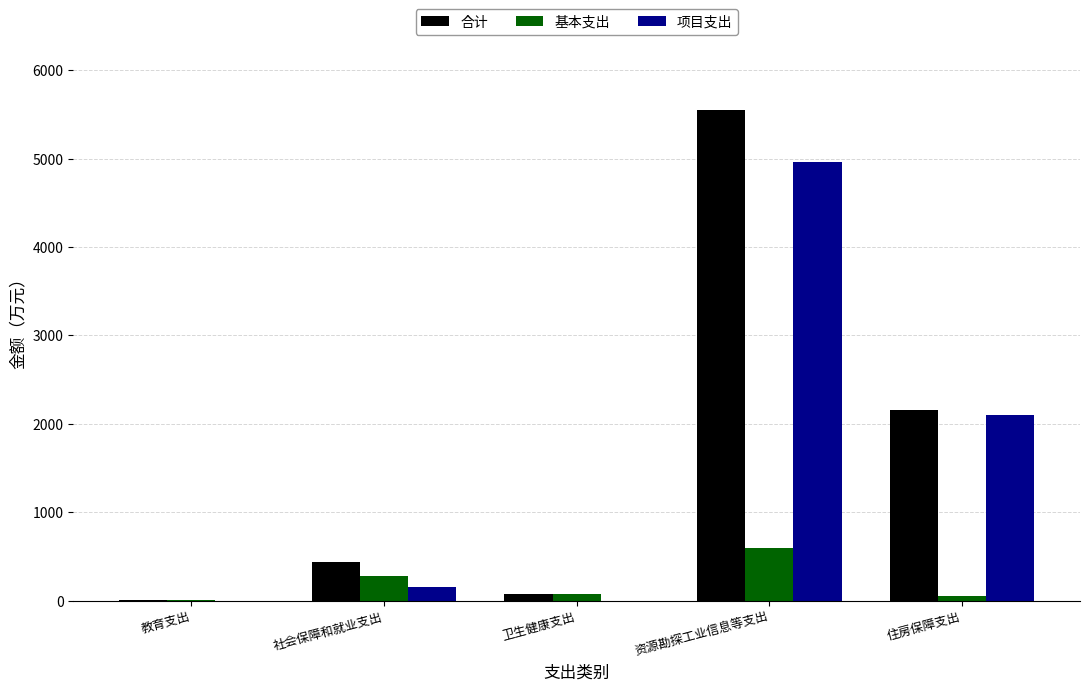

Where is 基本支出 nearest to the value 297?

社会保障和就业支出